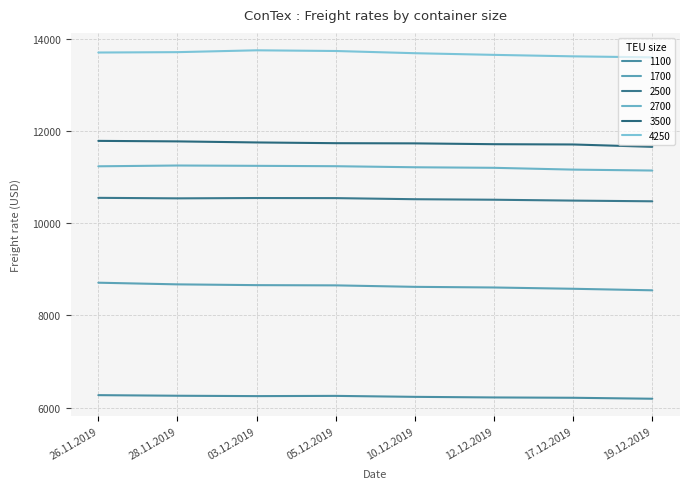

Which label corresponds to the smallest value in the chart?

19.12.2019